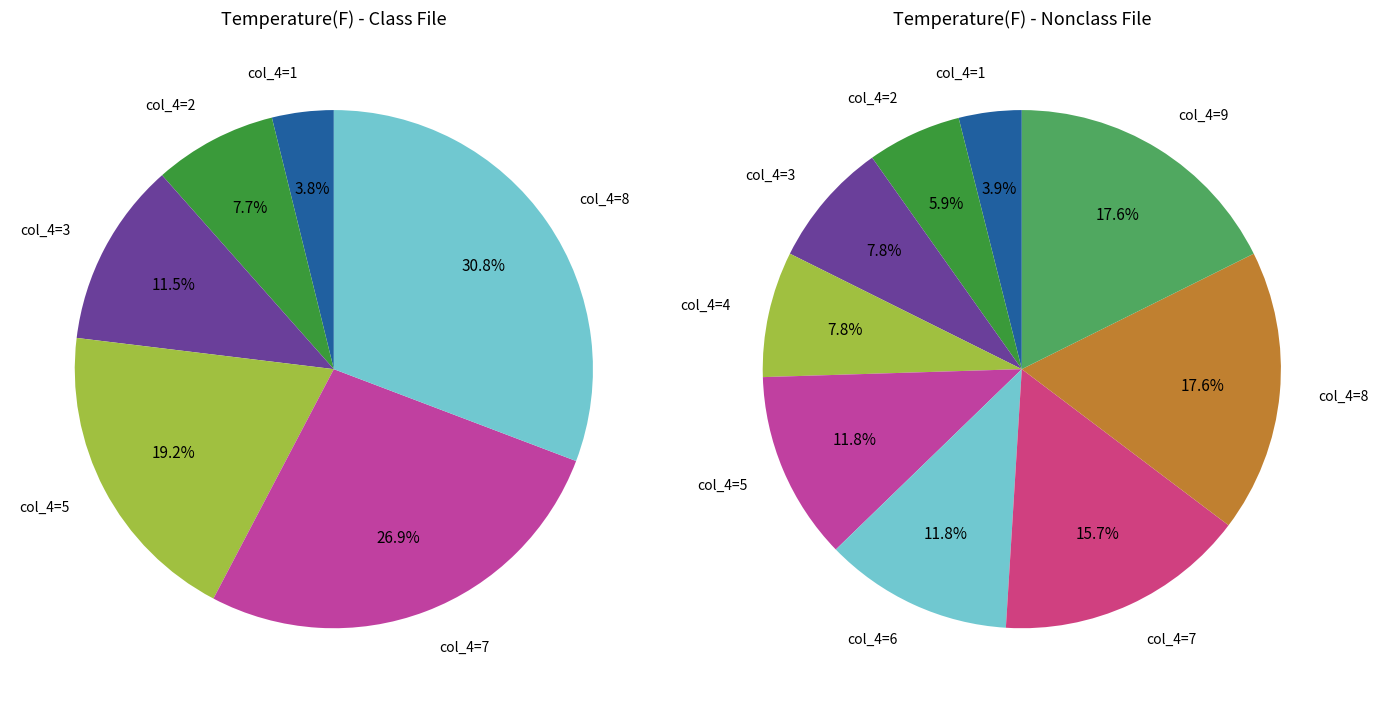

Which slice is the smallest?

col_4=1